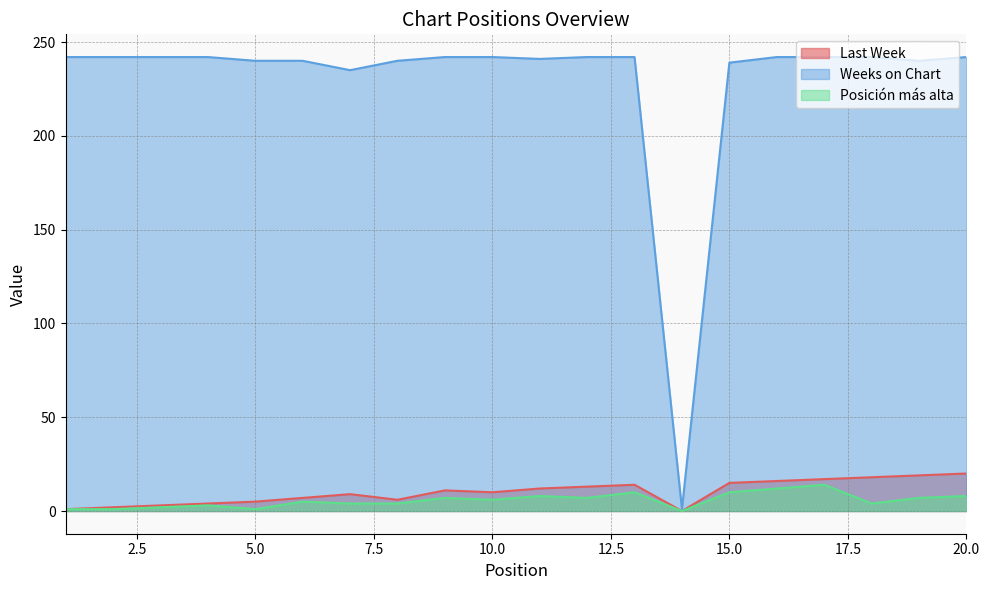

How many data points does each series have?

20